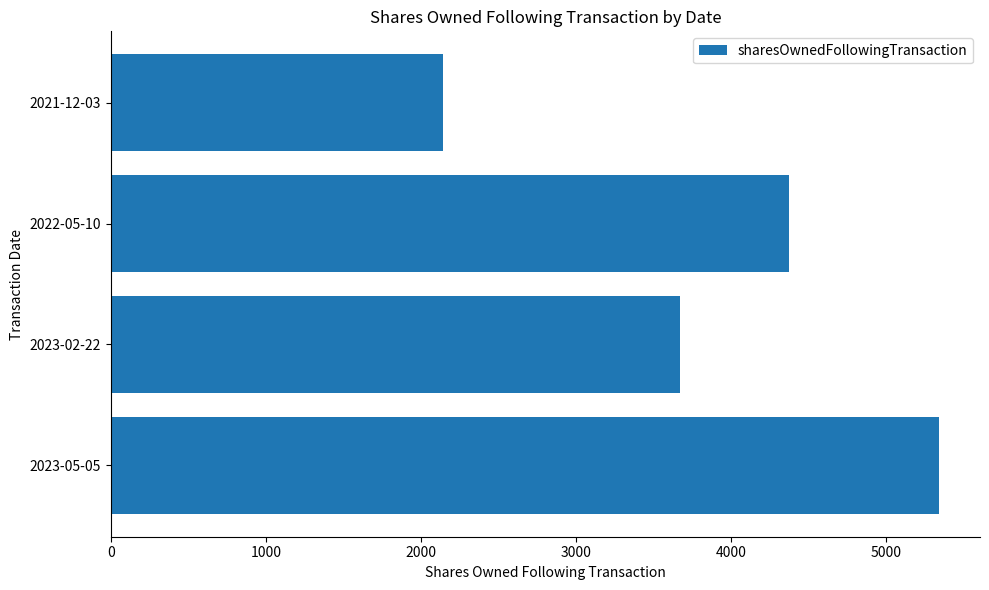

What is the sum of the values at 2023-02-22 and 2021-12-03?

5814